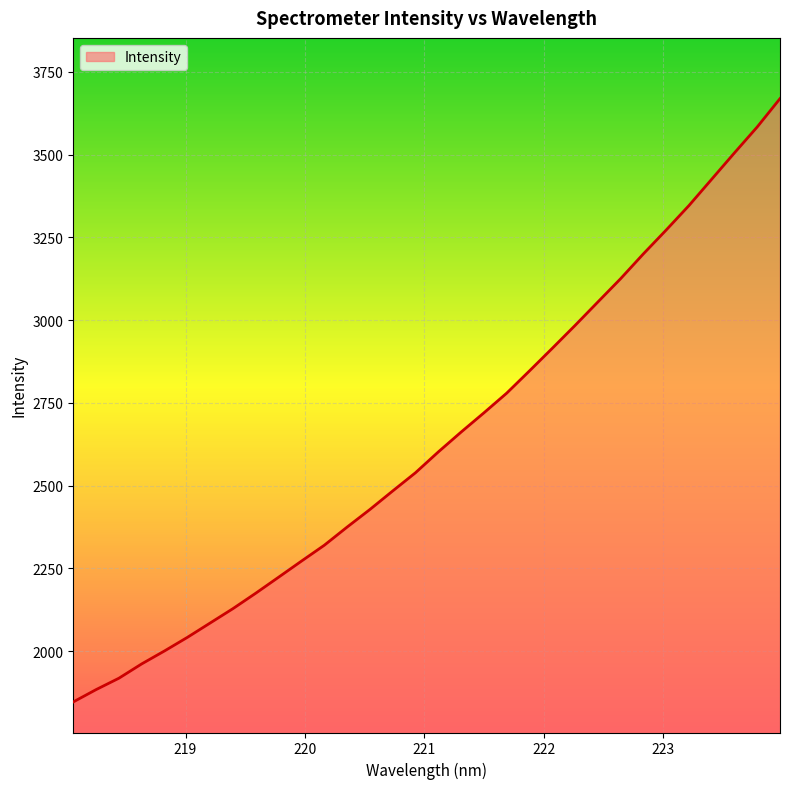

What is the difference between the maximum and minimum values?

1822.6